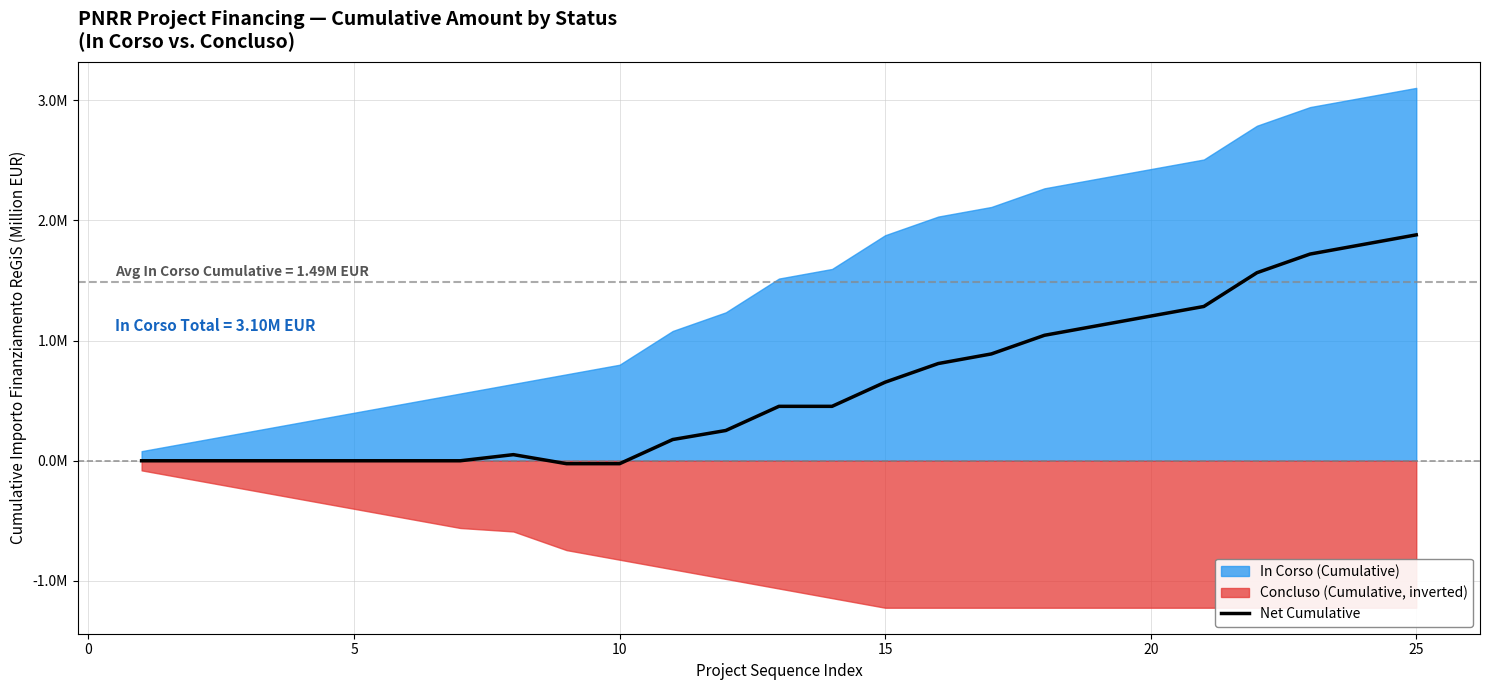

How many lines are shown in the chart?

1